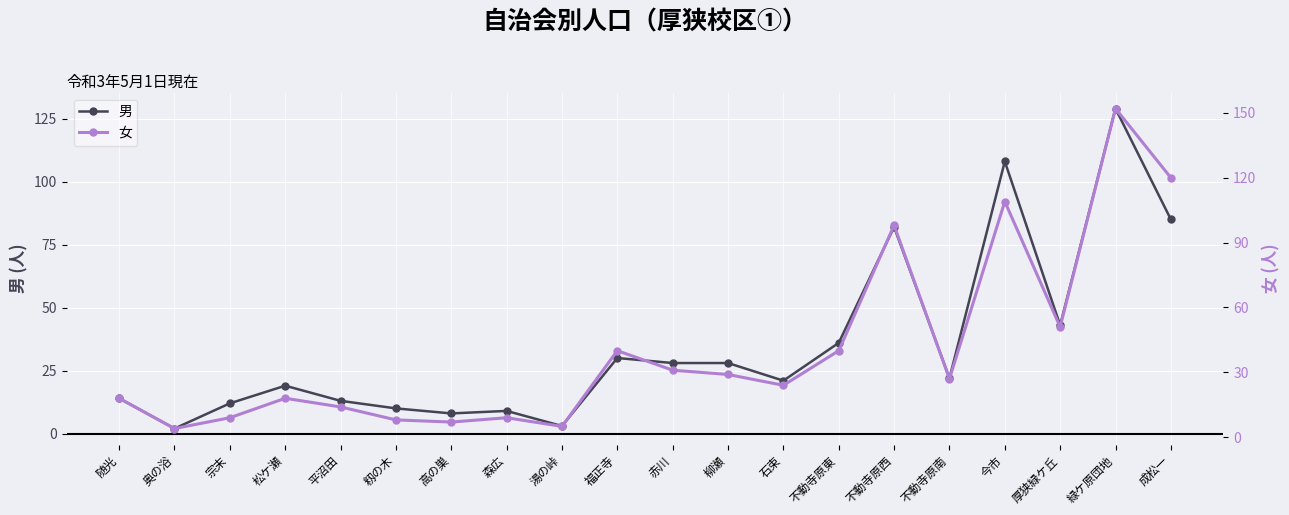

After their last crossing, which series has the higher values: 女 or 男?

男